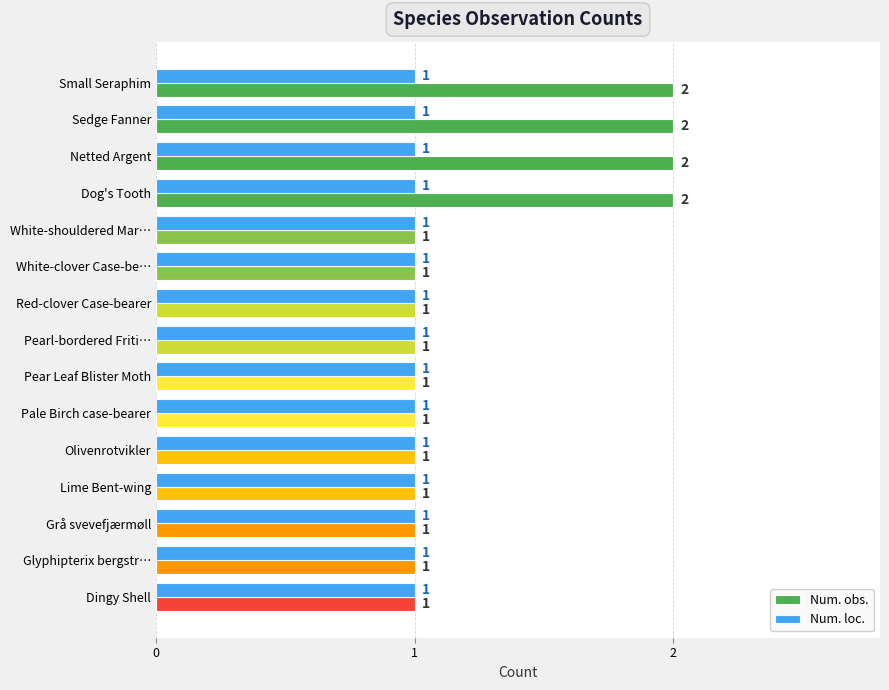

Is the value of Num. obs. at Small Seraphim greater than the value of Num. loc. at Pale Birch case-bearer?

Yes